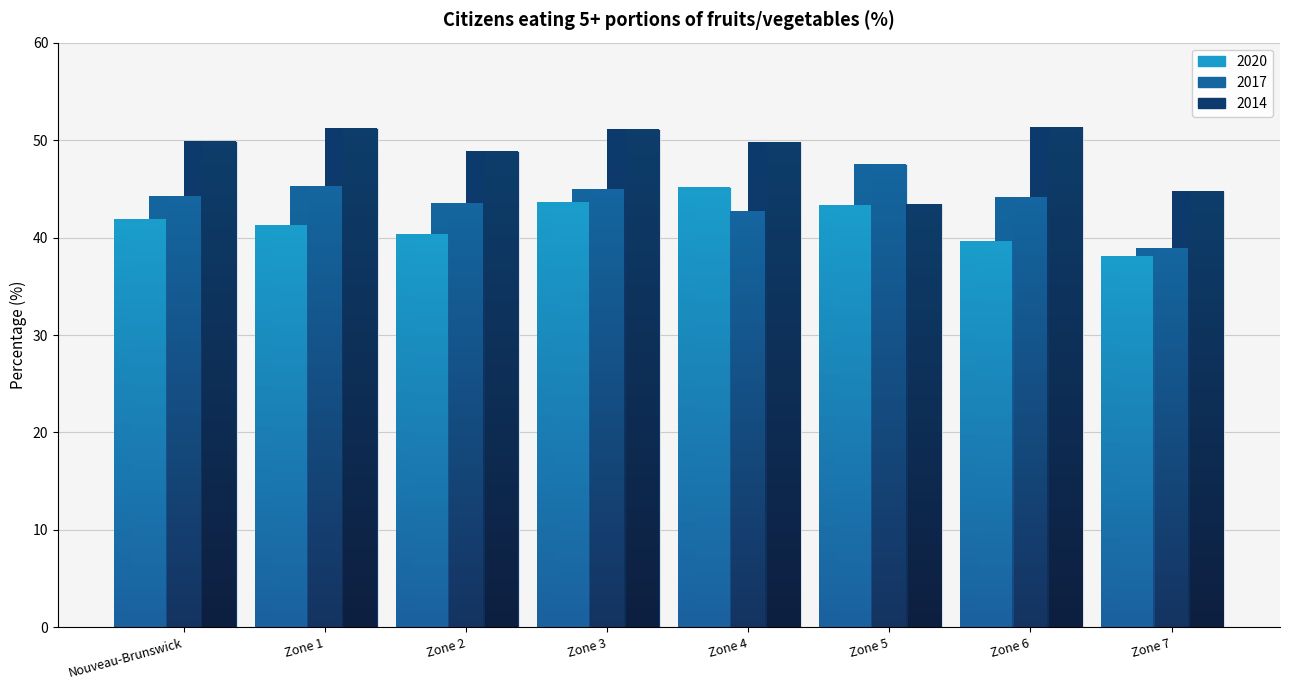

What is the value of the 2014 bar at the 2nd from the left?

51.2